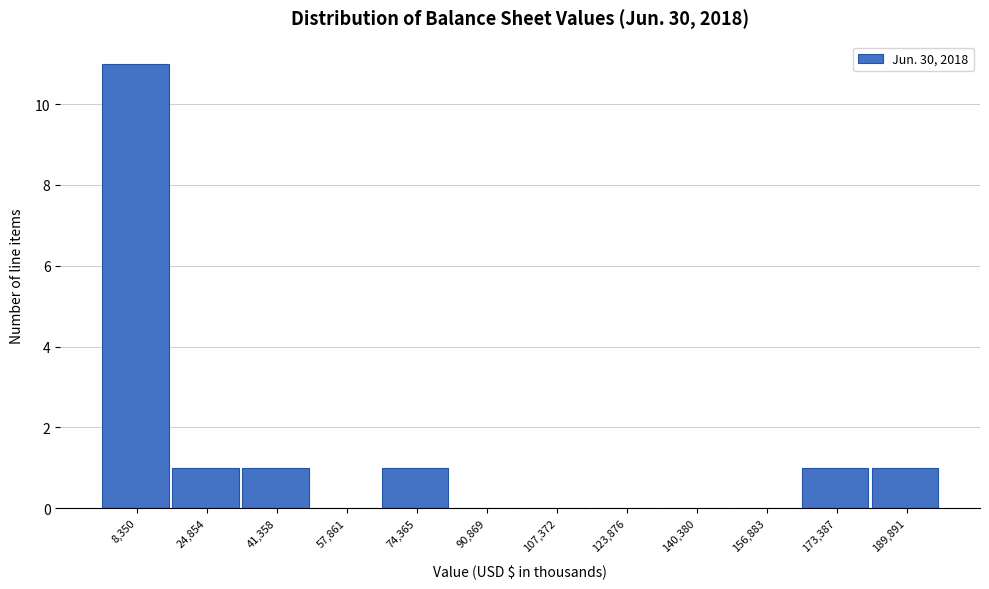

Reading left to right, transcribe this chart: for each bar, give the range it covers on the x-axis and its height. Neither the bar edges nor the heights are printed on the chart, so give them approximately, as read against the axes.

0 to 16000: 11
16000 to 34000: 1
34000 to 50000: 1
50000 to 66000: 0
66000 to 82000: 1
82000 to 100000: 0
100000 to 116000: 0
116000 to 132000: 0
132000 to 148000: 0
148000 to 166000: 0
166000 to 182000: 1
182000 to 198000: 1